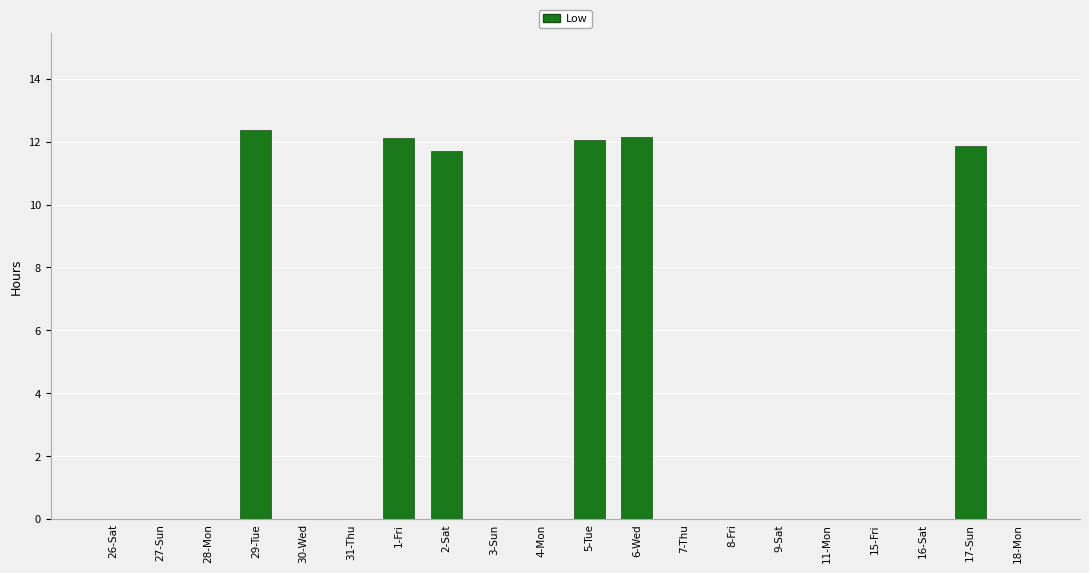

True or false: the data shows 4.6 at 17-Sun.

False